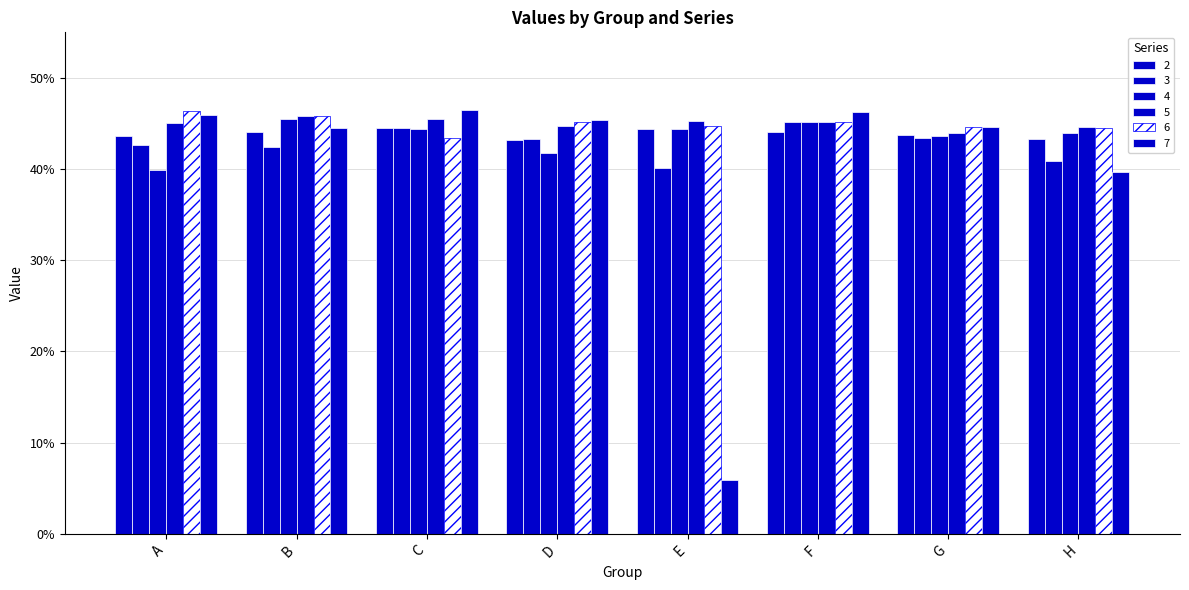

Is the value of 7 at A greater than the value of 5 at A?

Yes